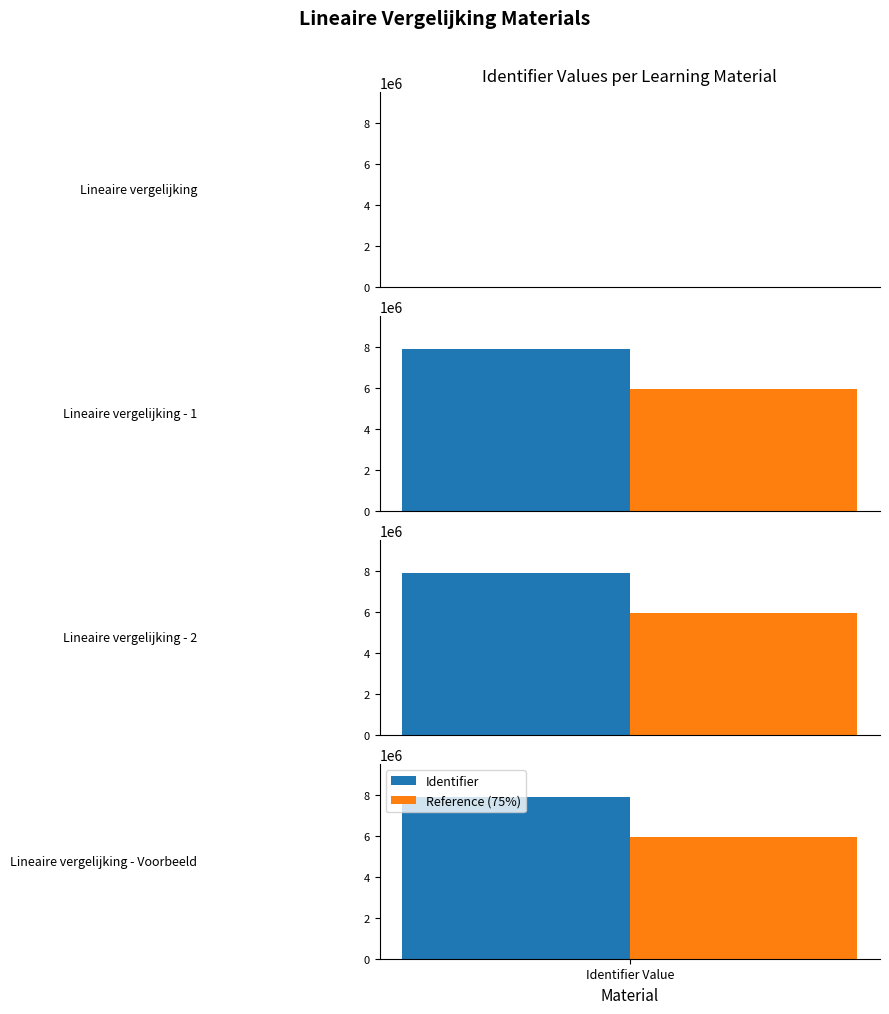

What is the label of the 2nd bar from the left?

Lineaire vergelijking - 1